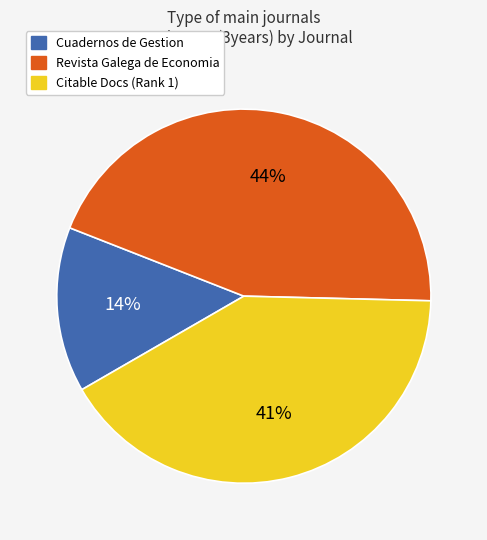

Combined, do Revista Galega de Economia and Citable Docs (Rank 1) account for over 50%?

Yes